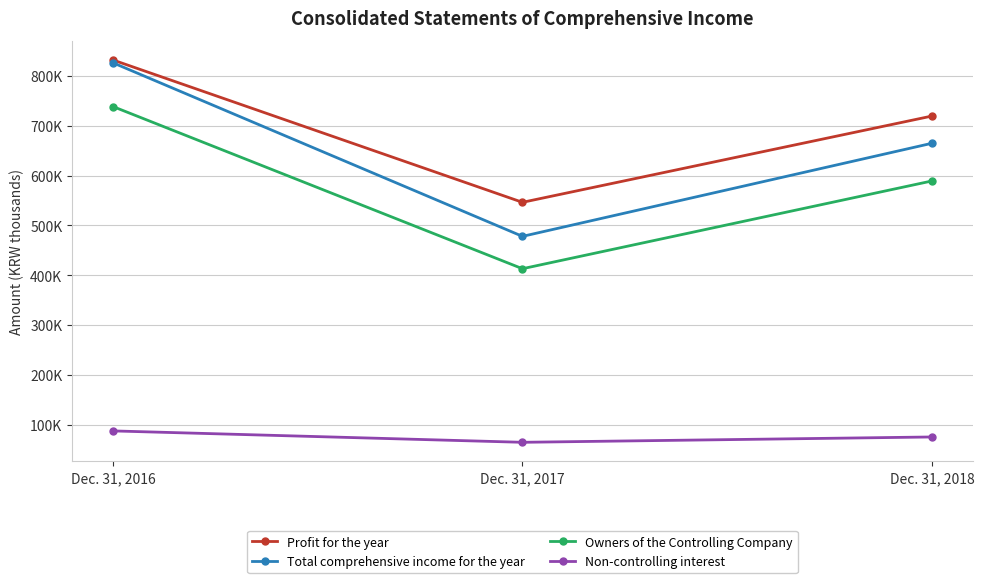

Is this an area chart (filled region under the line)?

No